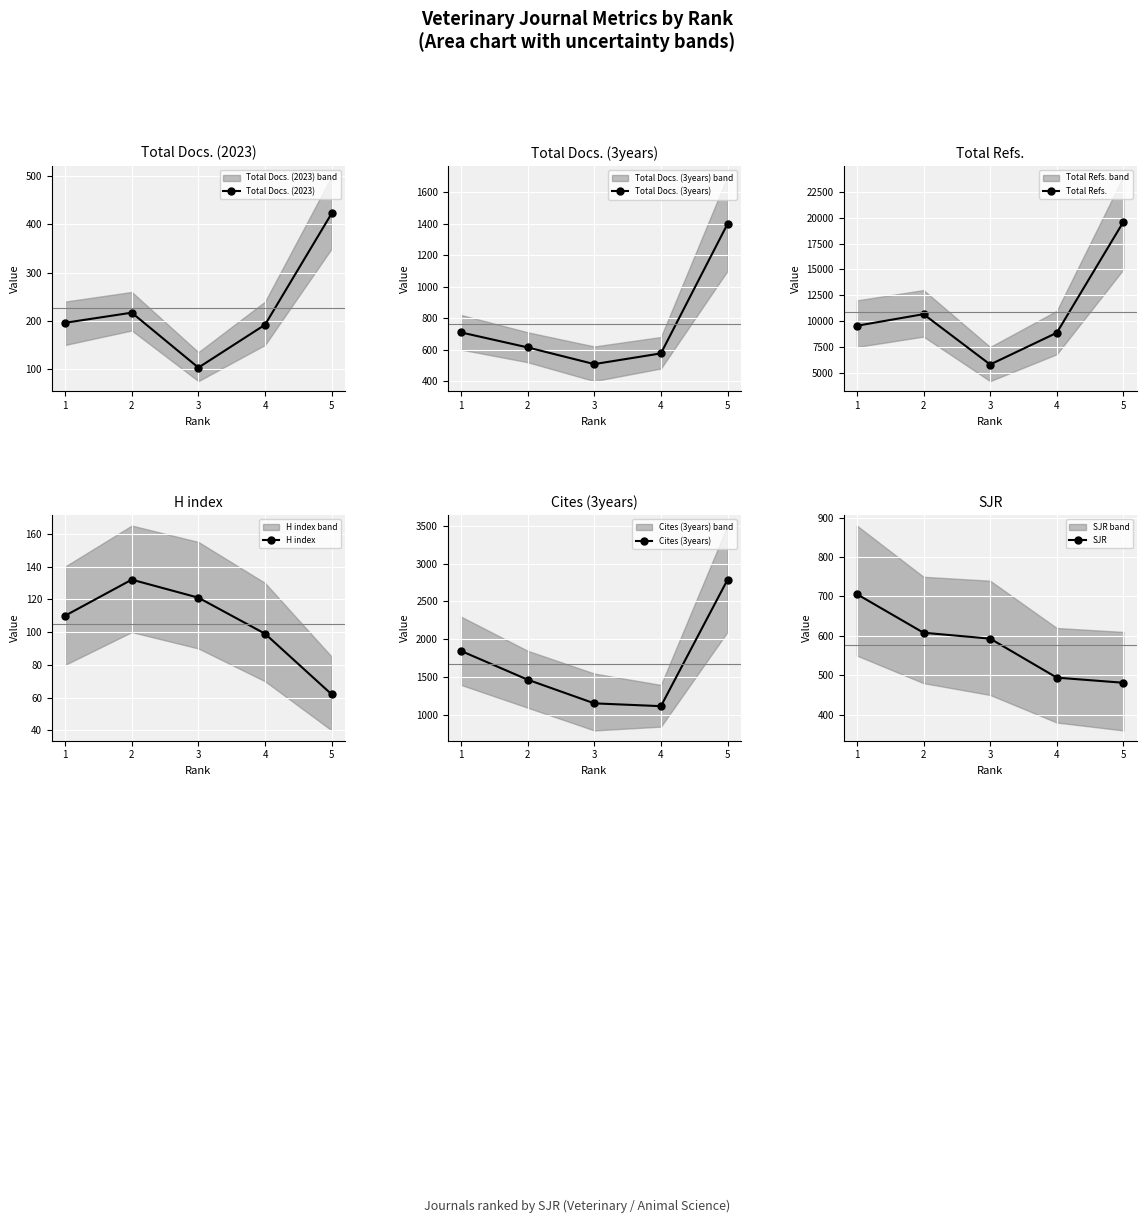

What is the value of the Total Docs. (3years) point at the 2nd from the left?

614